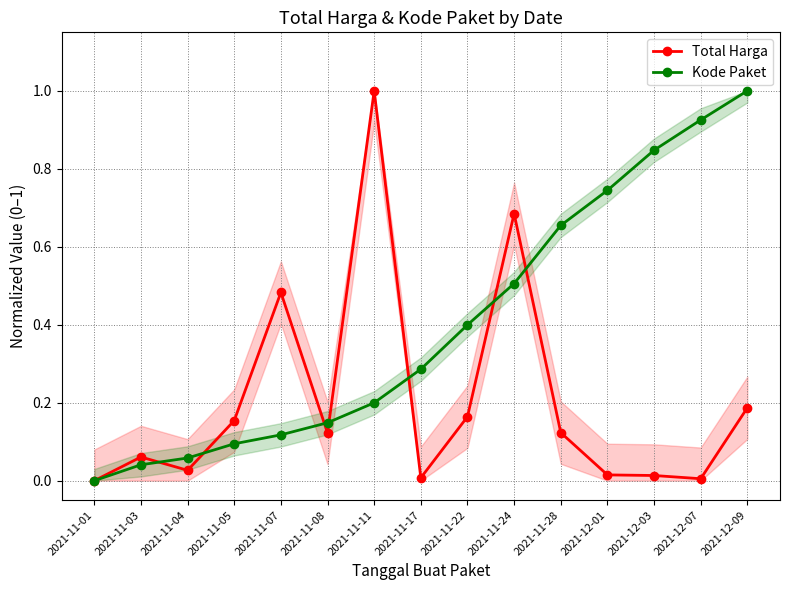

True or false: Kode Paket has a value of 0.0 at 2021-11-03.

True